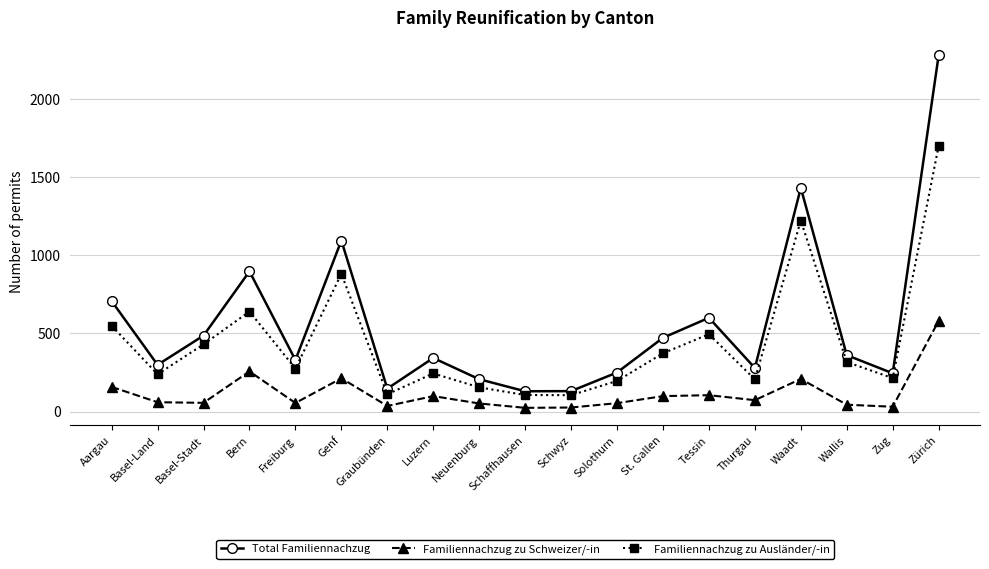

Rank the series by their maximum value, from highest to lowest.

Total Familiennachzug, Familiennachzug zu Ausländer/-in, Familiennachzug zu Schweizer/-in